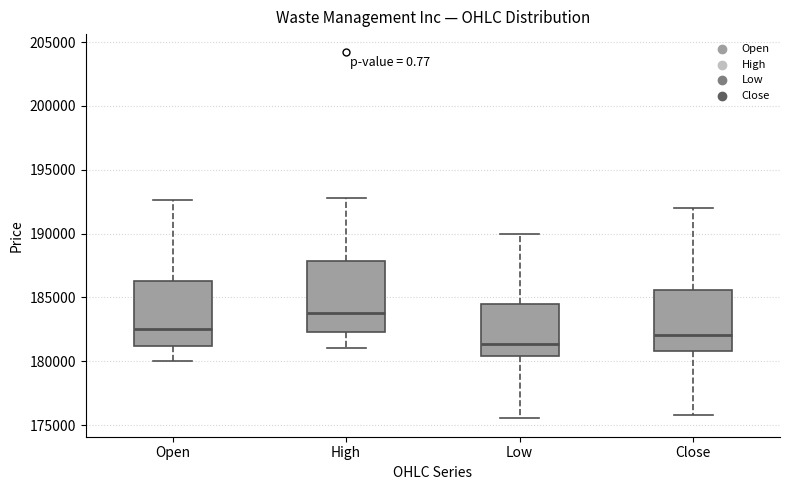

Reading left to right, transcribe this box plot: for each box, give where its median line is, the range the box spans, and where its two whiskers end, as read against the y-axis. The values are not printed on the chart, so give them approximately, as read against the axis.

Open: median 182500, box 181000 to 186500, whiskers 180000 to 192500
High: median 184000, box 182500 to 188000, whiskers 181000 to 193000
Low: median 181500, box 180500 to 184500, whiskers 175500 to 190000
Close: median 182000, box 181000 to 185500, whiskers 176000 to 192000